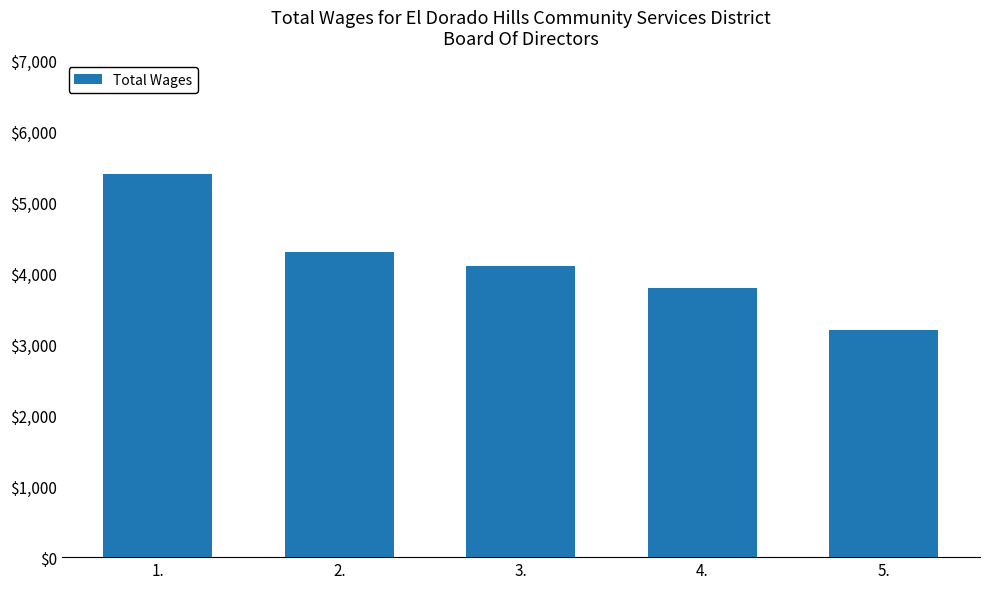

Does the chart contain any negative values?

No